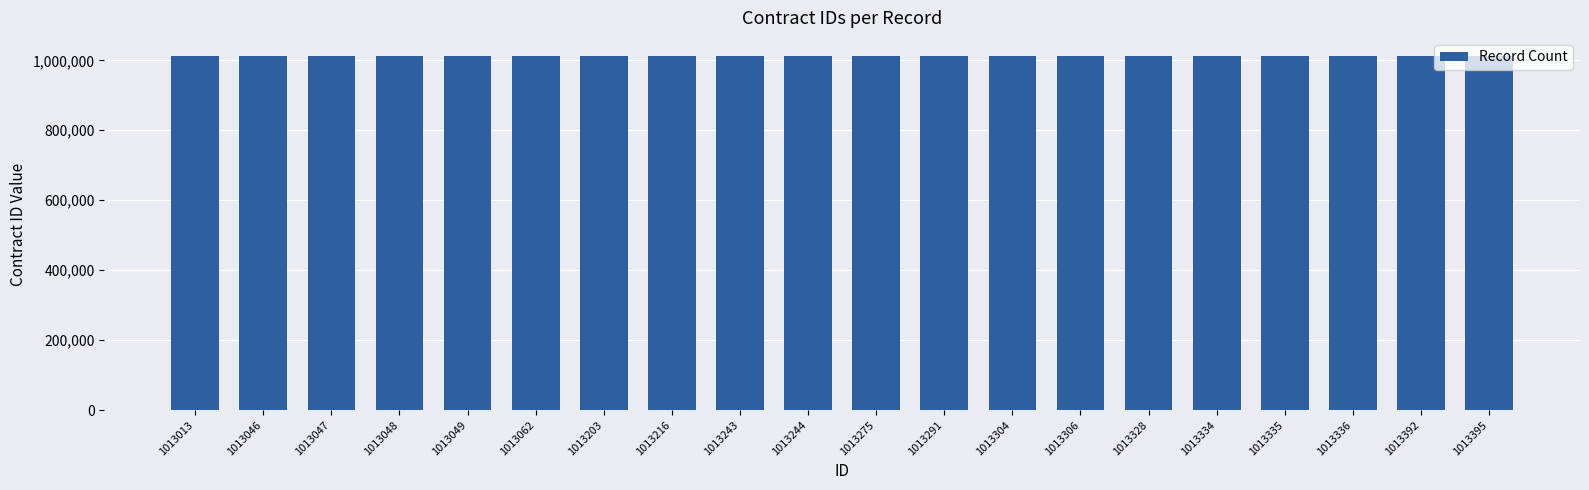

Approximately how many times larger is the value at 1013304 compared to 1013291?

1.0